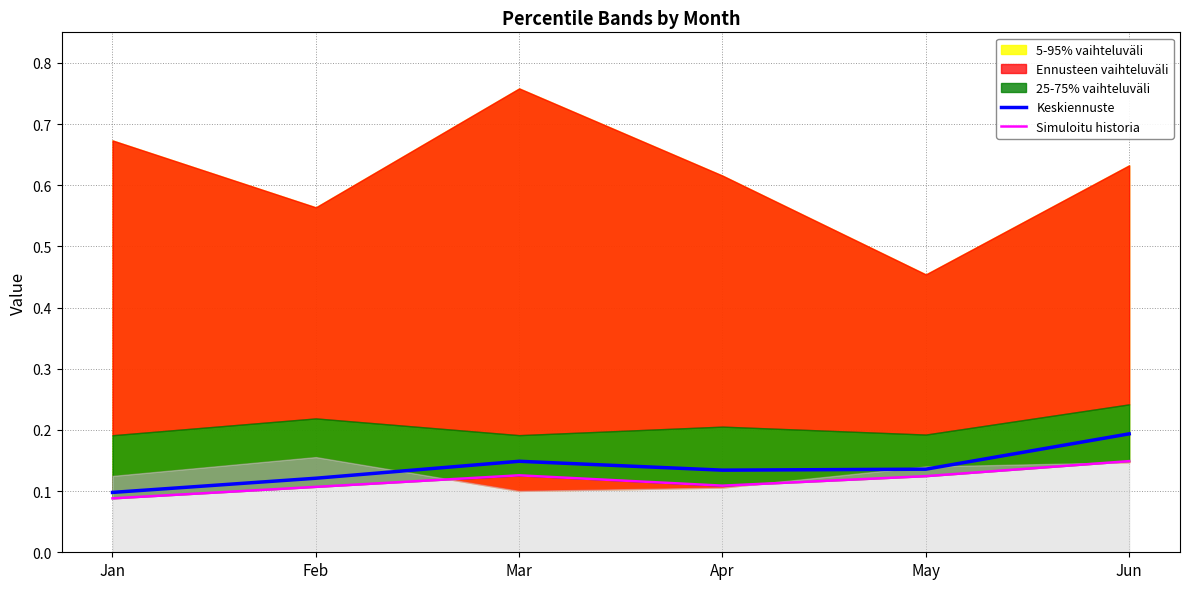

Where is the first local minimum for Keskiennuste?

Apr